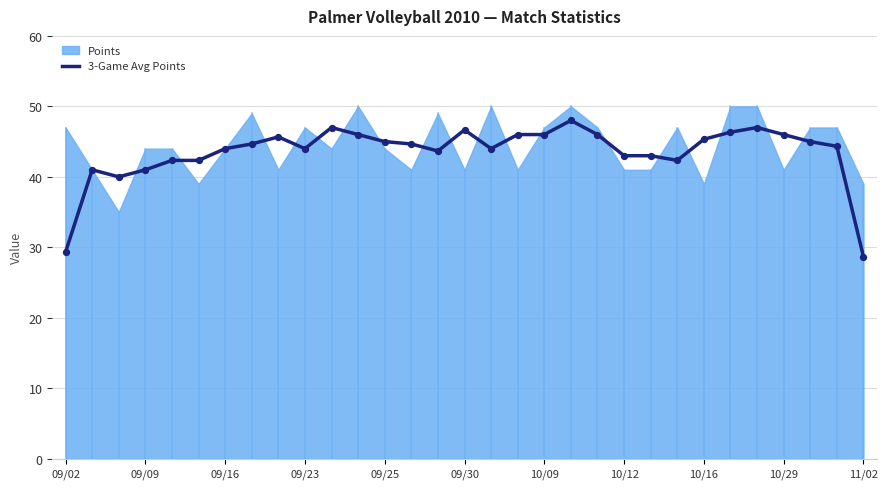

True or false: 3-Game Avg Points has a value of 28.7 at 11/02.

True